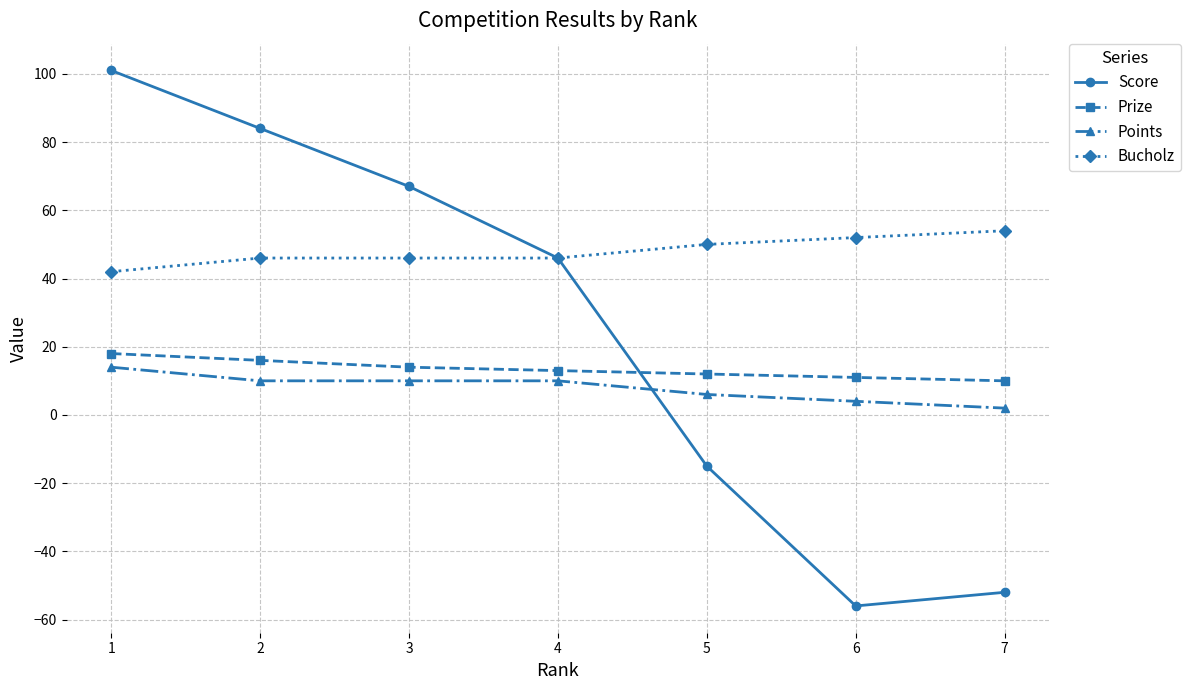

What value does the Points series have at 1, to the nearest 5?

15